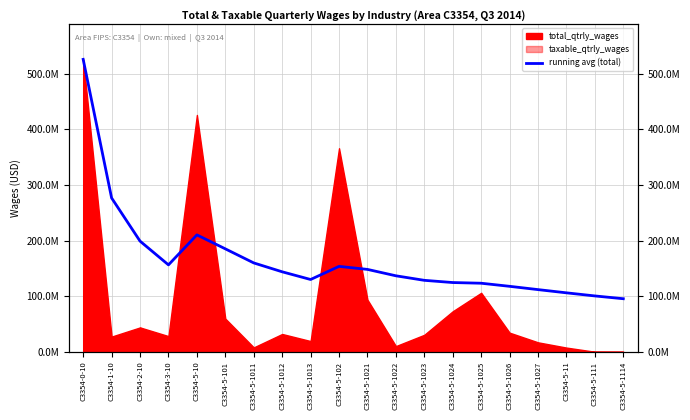

What is the sum of the values at C3354-5-101 and C3354-1-10?

461873958.5